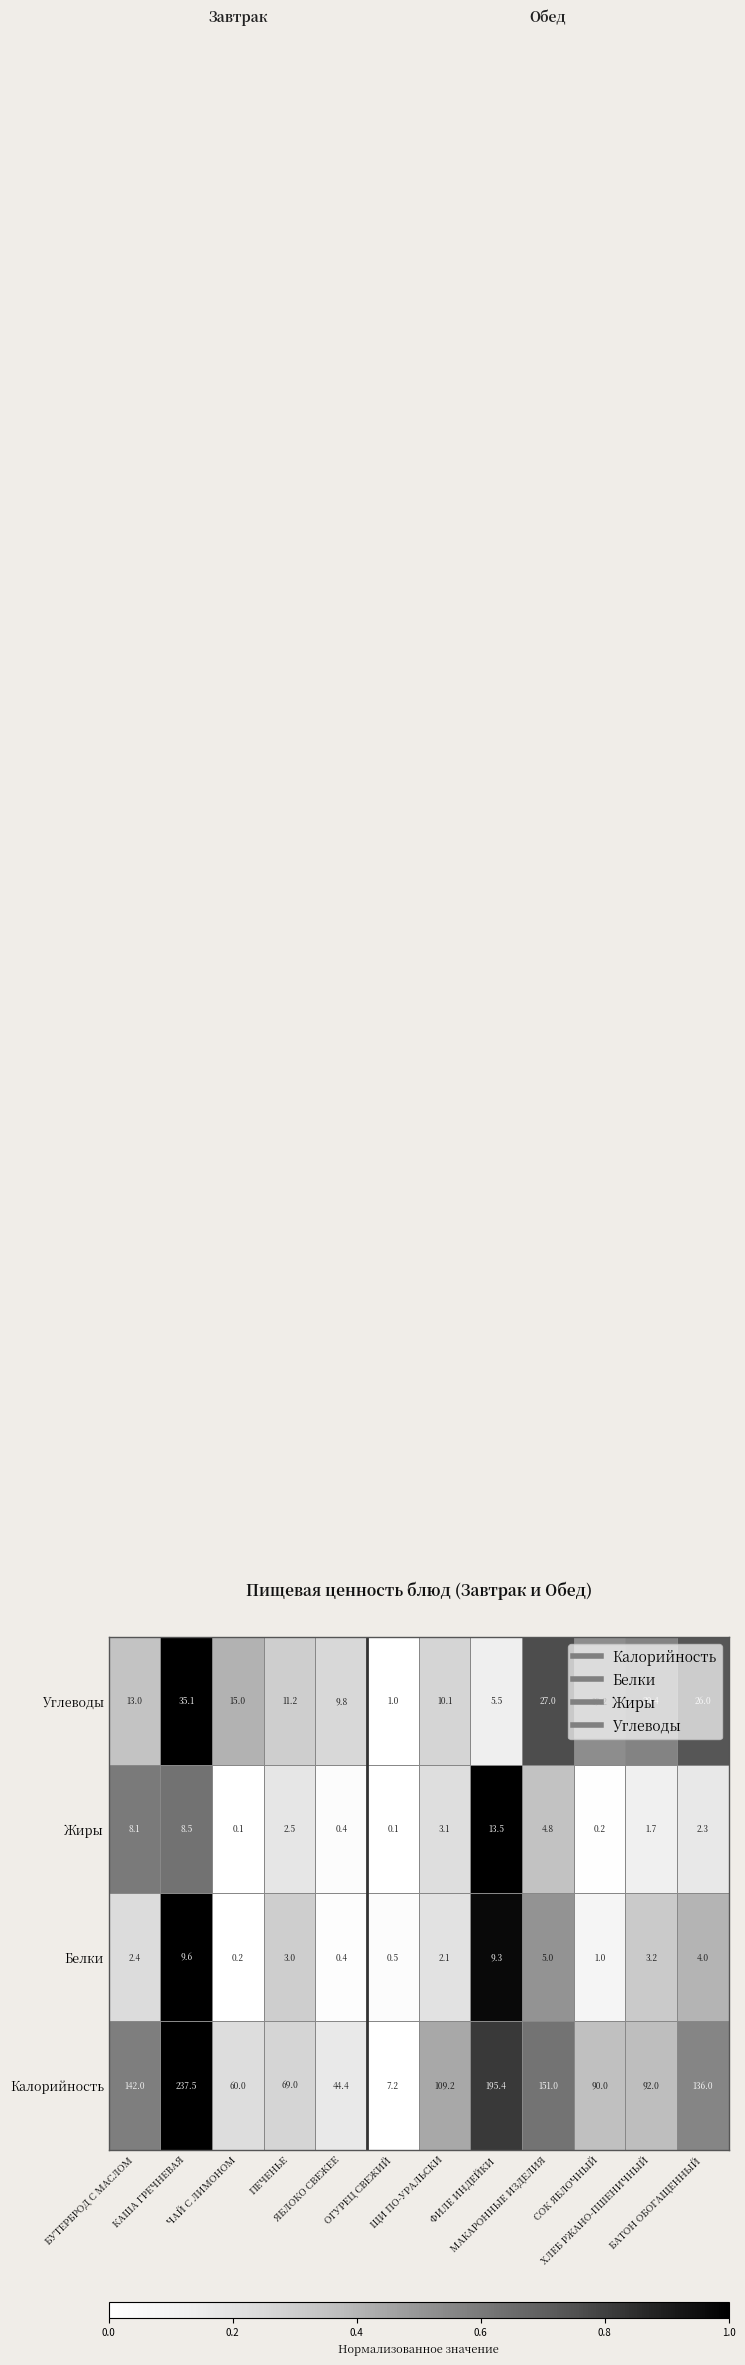

What is the difference between the second highest and second lowest values in the Жиры series?

8.4